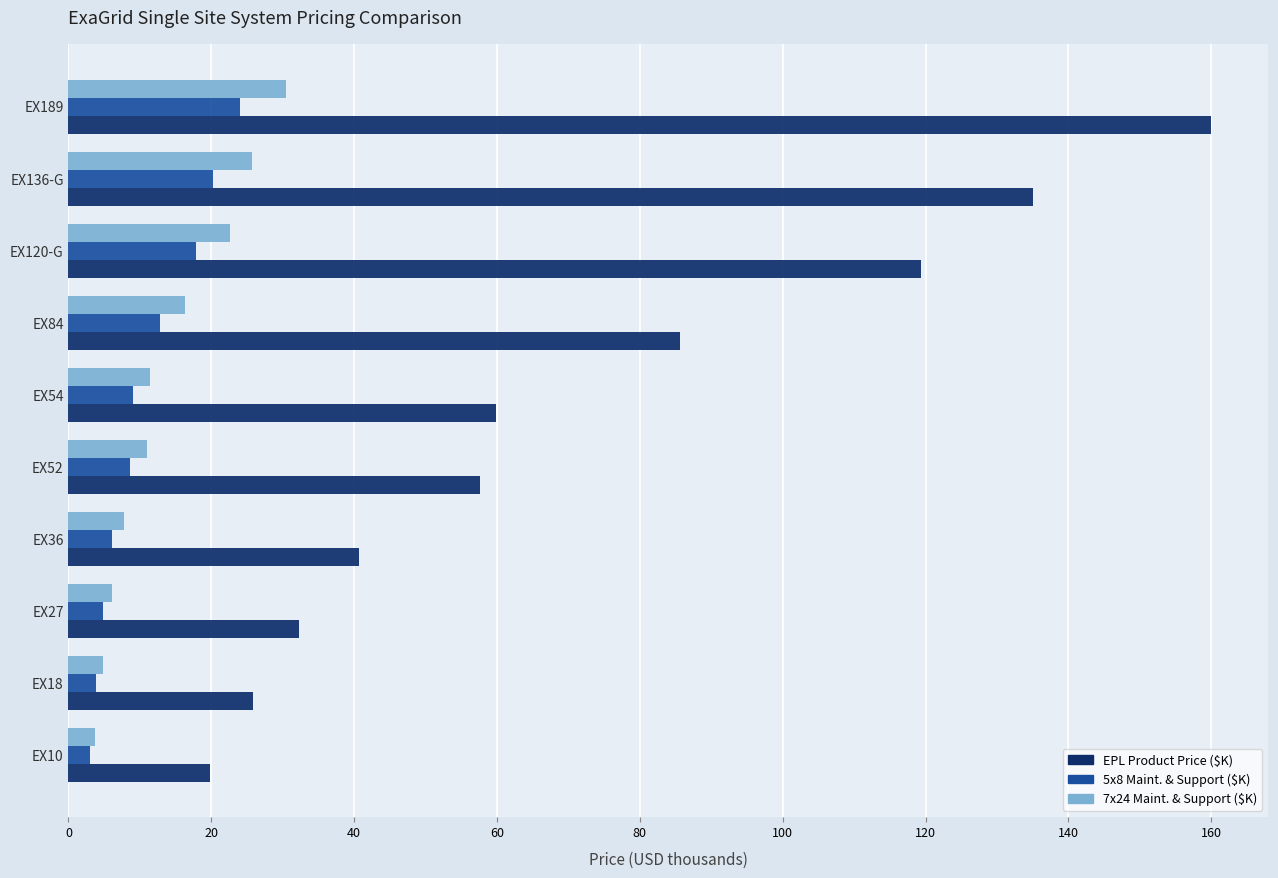

Which series has the largest total across all categories?

EPL Product Price ($K)